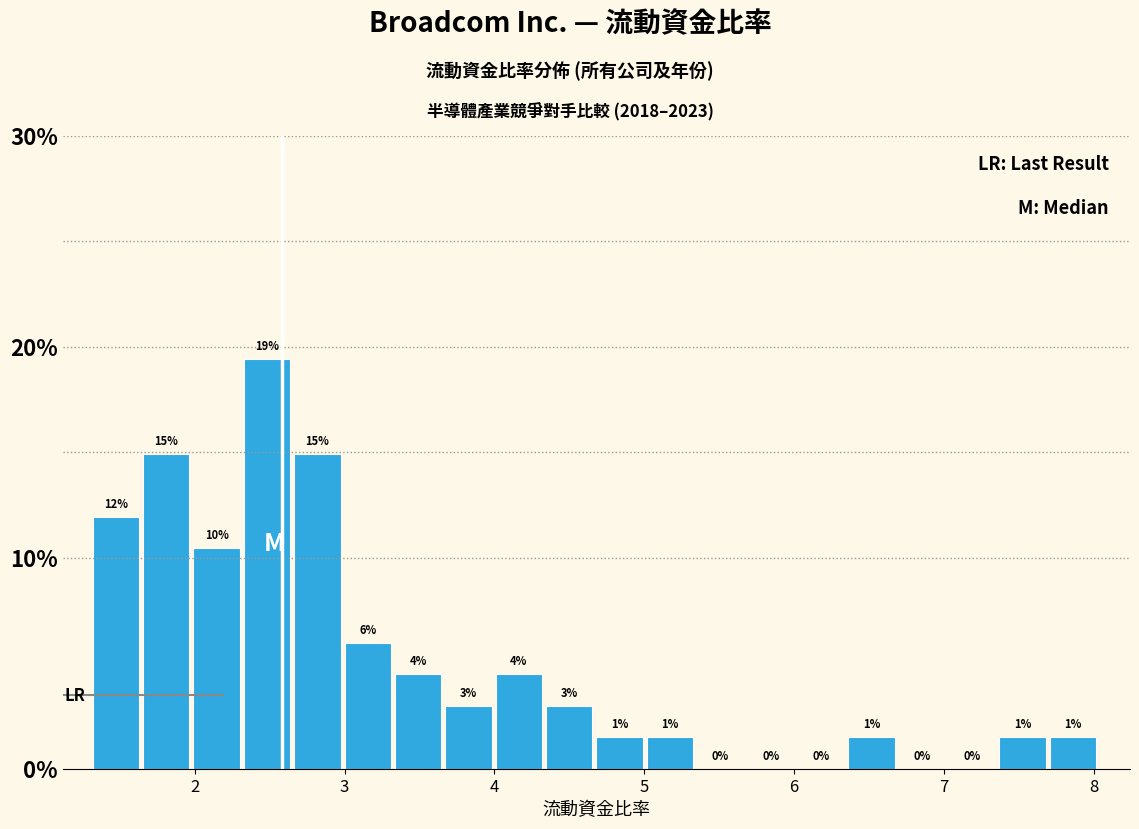

Around what value on the x-axis is the tallest bar? Give the approximate position of its centre, as read against the axis.

2.5